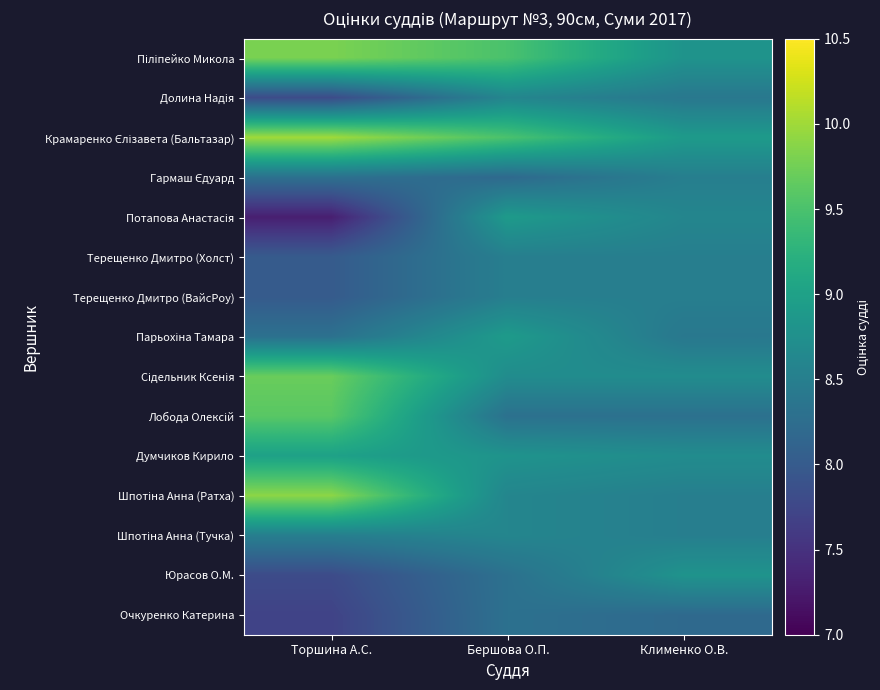

Which has a higher value, Клименко О.В. or Бершова О.П.?

Бершова О.П.